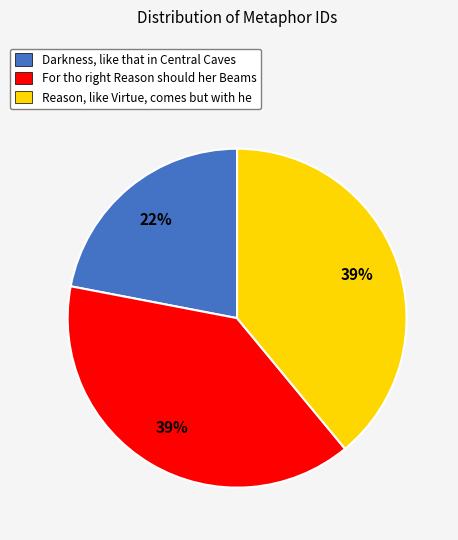

How many slices are in this pie chart?

3